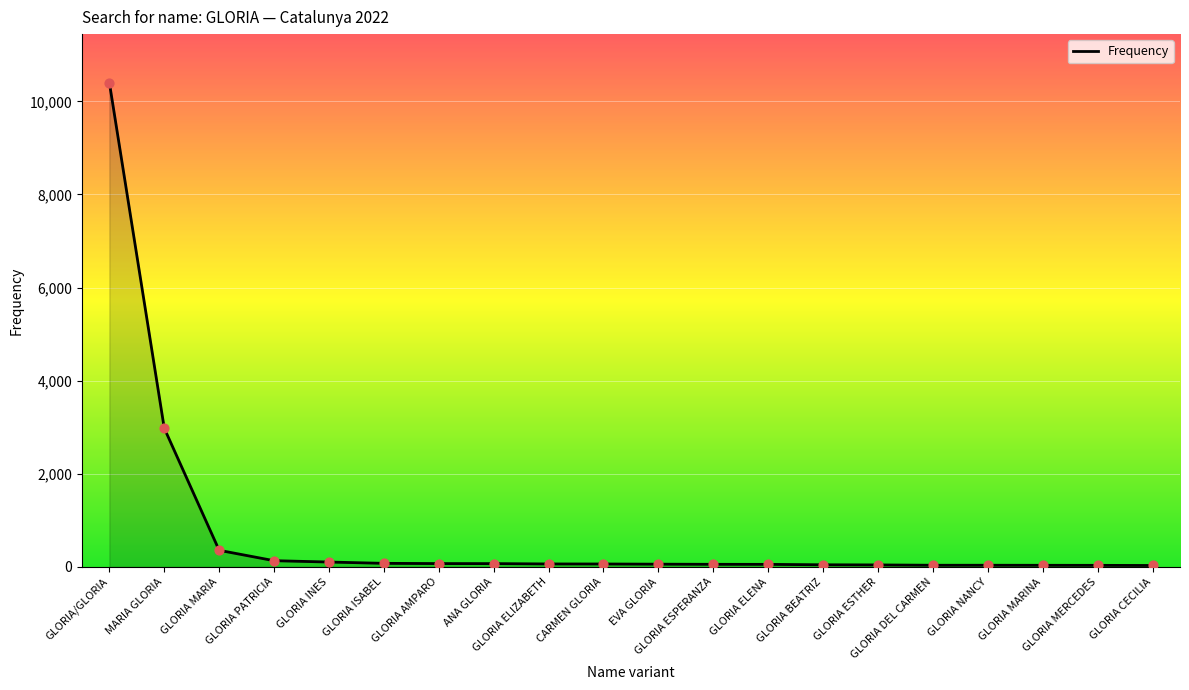

Between GLORIA MARIA and GLORIA ELENA, which is larger?

GLORIA MARIA